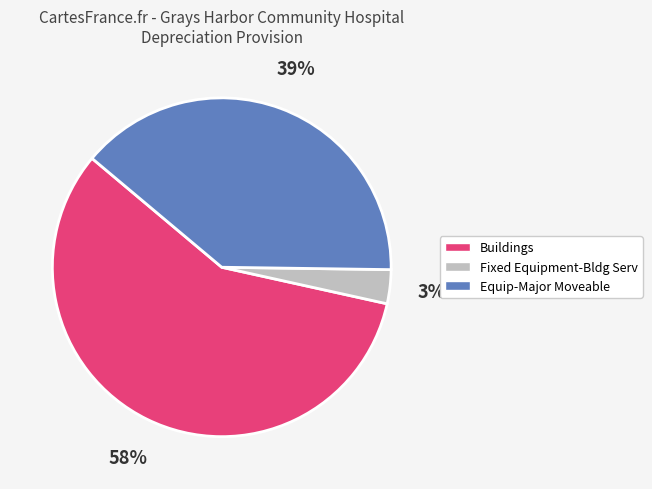

What is the smallest slice in the pie chart?

Fixed Equipment-Bldg Serv